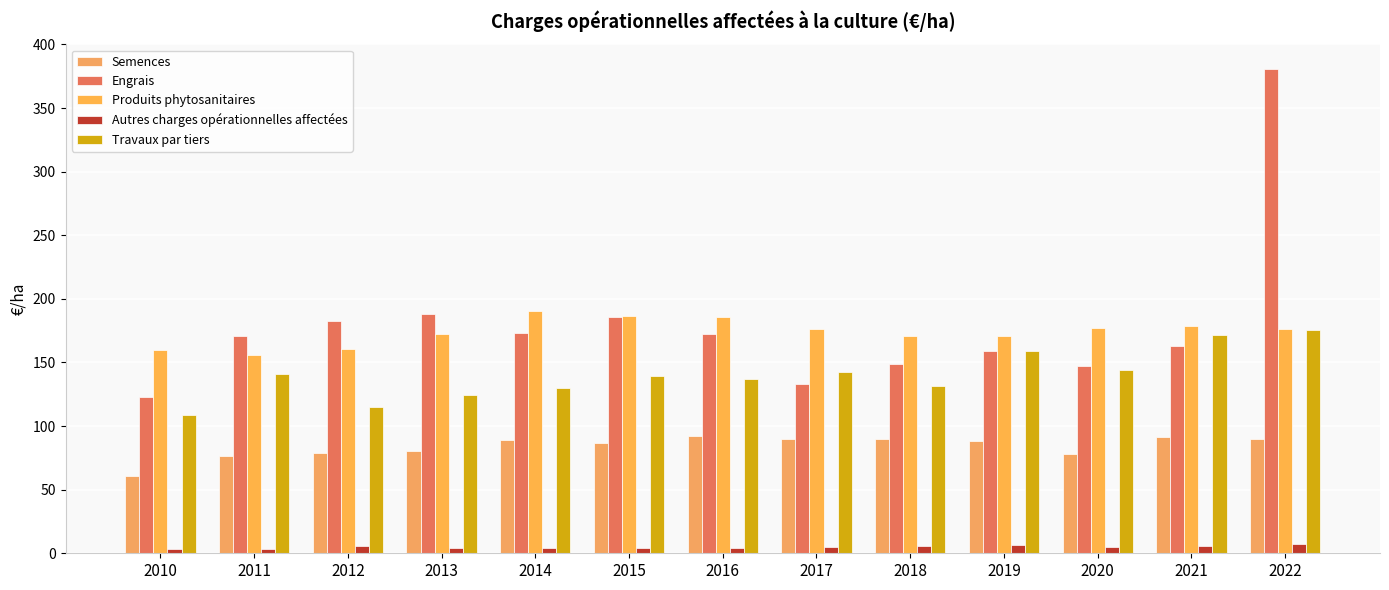

How many categories are shown in the chart?

13